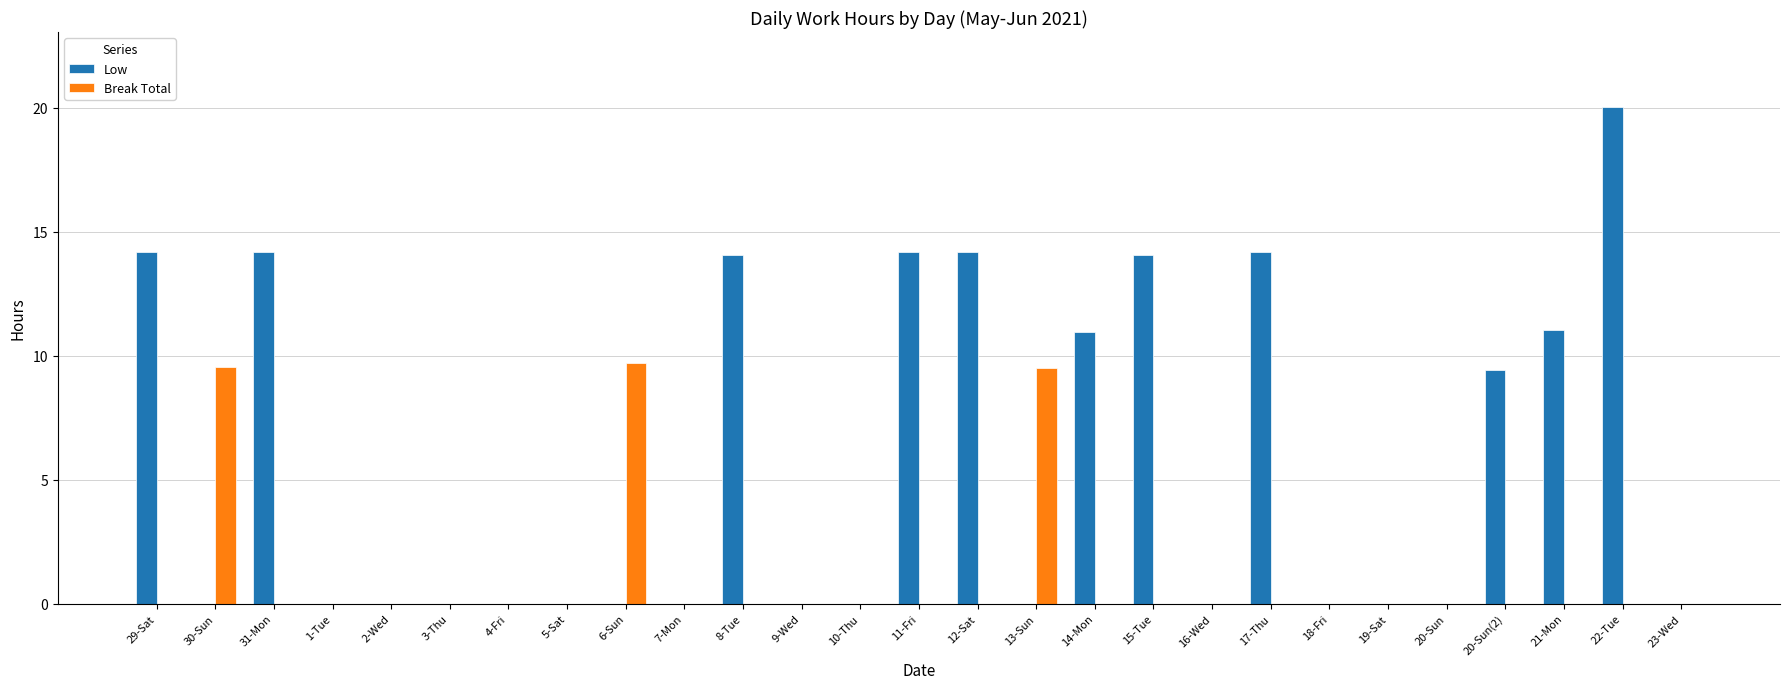

Is the value of Break Total at 10-Thu greater than the value of Low at 31-Mon?

No